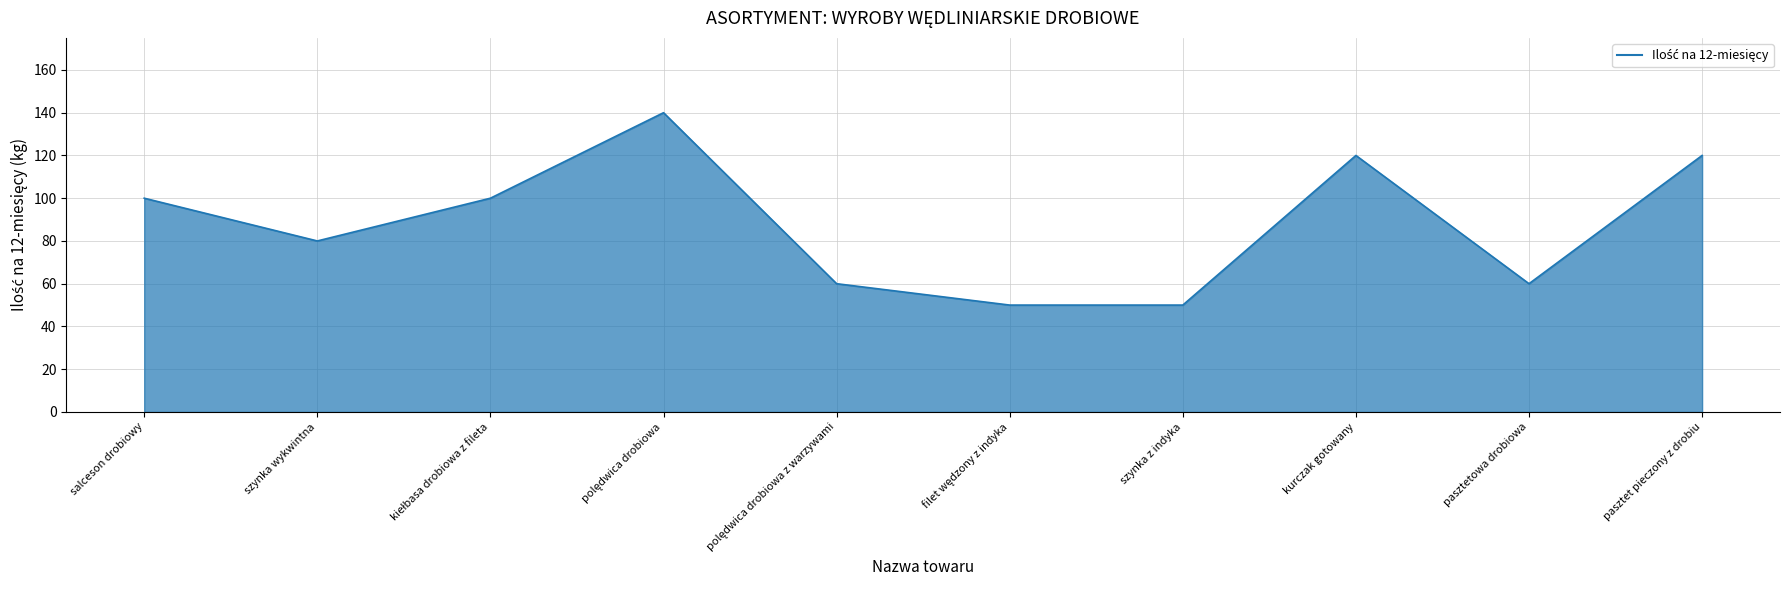

Reading left to right, what are all the values shown in this chart?

100	80	100	140	60	50	50	120	60	120